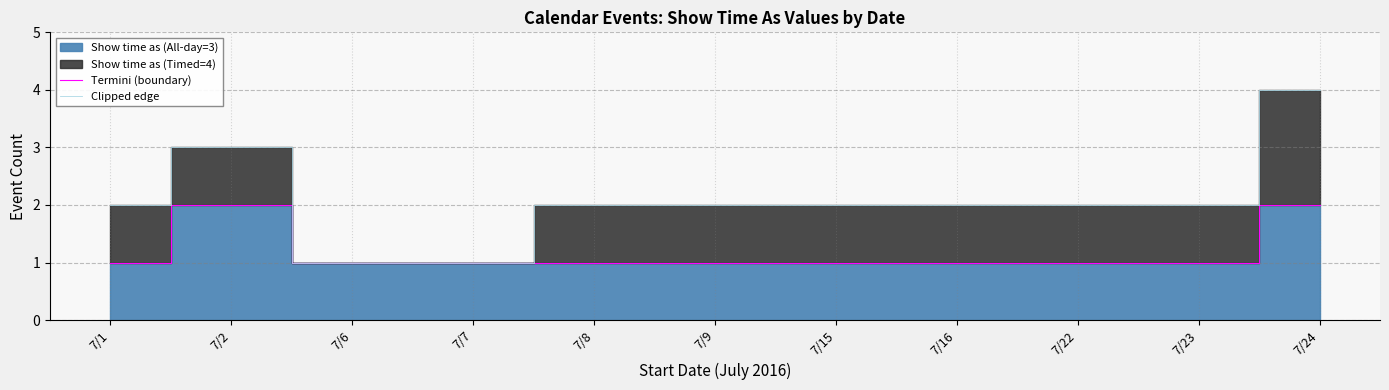

True or false: Termini (boundary) and Clipped edge intersect in this chart.

False